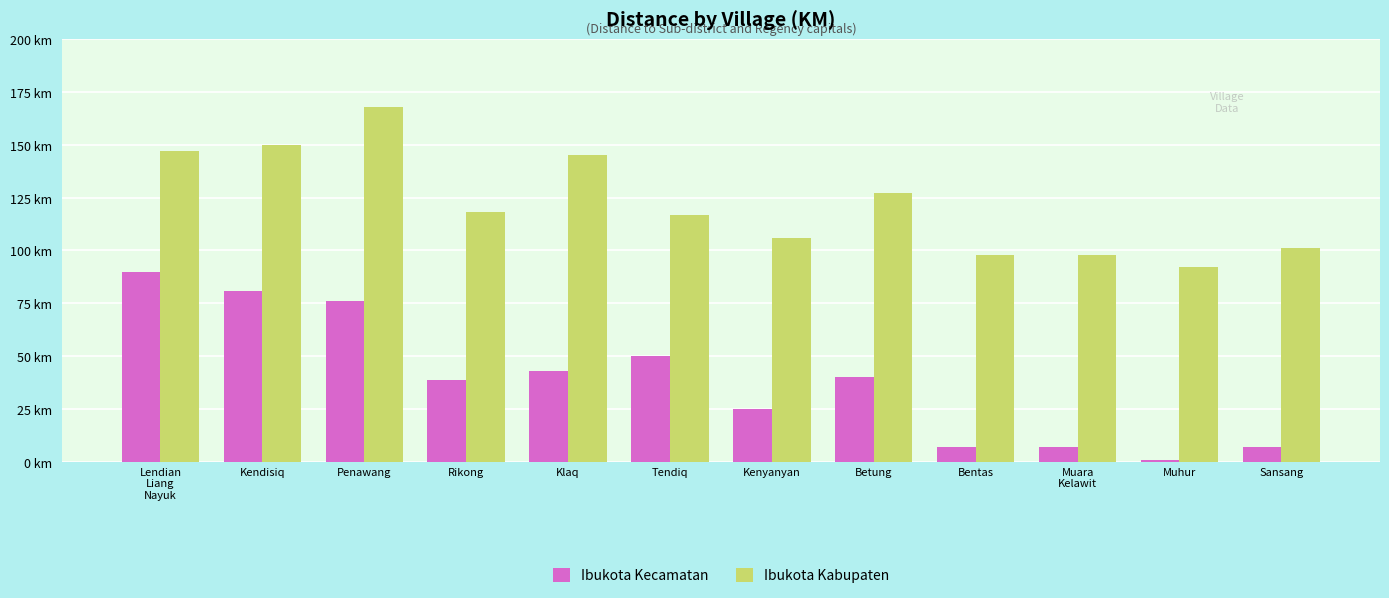

Which series has the largest total across all categories?

Ibukota Kabupaten